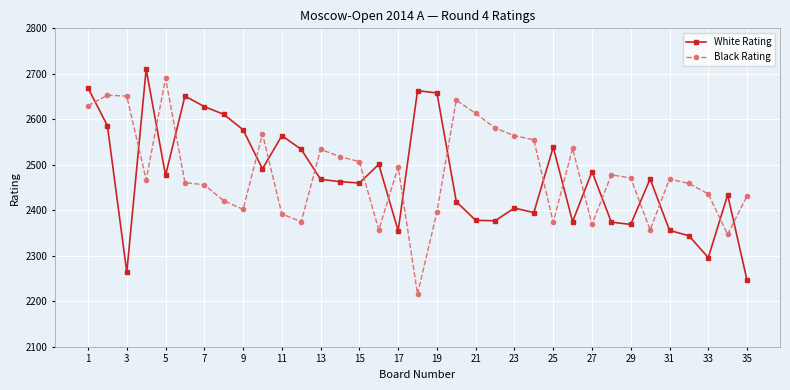

True or false: White Rating has more than 1 points higher than both neighbors.

True